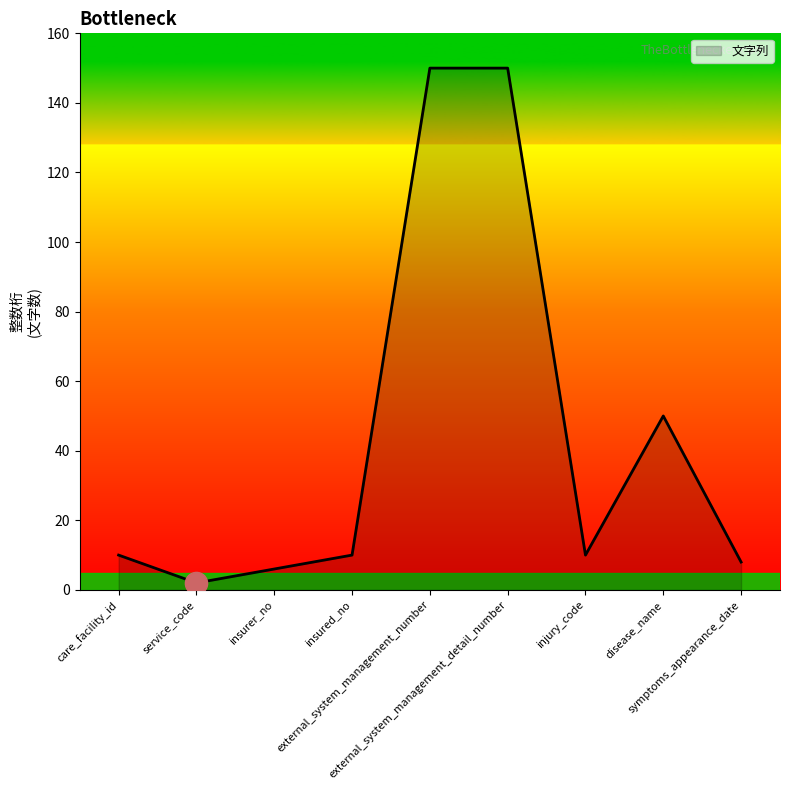

Does the chart display data point markers on the line(s)?

No